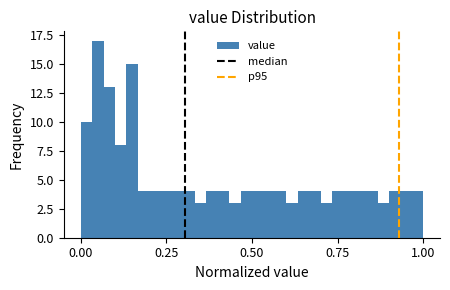

Read against the x-axis, roughly where is the centre of the tallest bar?

0.05